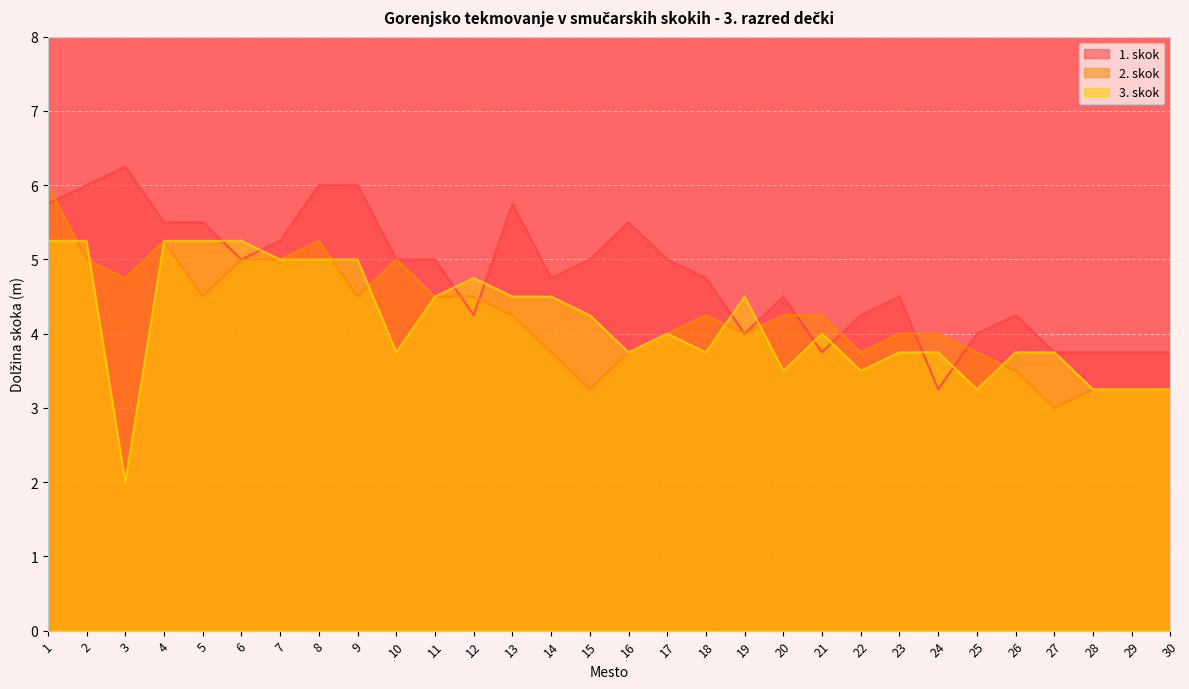

Reading left to right, what are all the values shown in this chart?

1. skok: 1=5.8	2=6.0	3=6.2	4=5.5	5=5.5	6=5.0	7=5.2	8=6.0	9=6.0	10=5.0	11=5.0	12=4.2	13=5.8	14=4.8	15=5.0	16=5.5	17=5.0	18=4.8	19=4.0	20=4.5	21=3.8	22=4.2	23=4.5	24=3.2	25=4.0	26=4.2	27=3.8	28=3.8	29=3.8	30=3.8
2. skok: 1=6.0	2=5.0	3=4.8	4=5.2	5=4.5	6=5.0	7=5.0	8=5.2	9=4.5	10=5.0	11=4.5	12=4.5	13=4.2	14=3.8	15=3.2	16=3.8	17=4.0	18=4.2	19=4.0	20=4.2	21=4.2	22=3.8	23=4.0	24=4.0	25=3.8	26=3.5	27=3.0	28=3.2	29=3.2	30=3.2
3. skok: 1=5.2	2=5.2	3=2.0	4=5.2	5=5.2	6=5.2	7=5.0	8=5.0	9=5.0	10=3.8	11=4.5	12=4.8	13=4.5	14=4.5	15=4.2	16=3.8	17=4.0	18=3.8	19=4.5	20=3.5	21=4.0	22=3.5	23=3.8	24=3.8	25=3.2	26=3.8	27=3.8	28=3.2	29=3.2	30=3.2